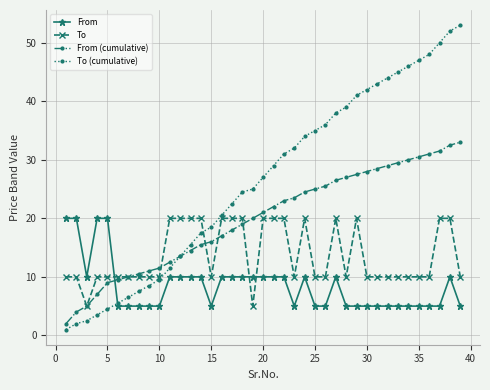

True or false: From has more than 1 points higher than both neighbors.

True